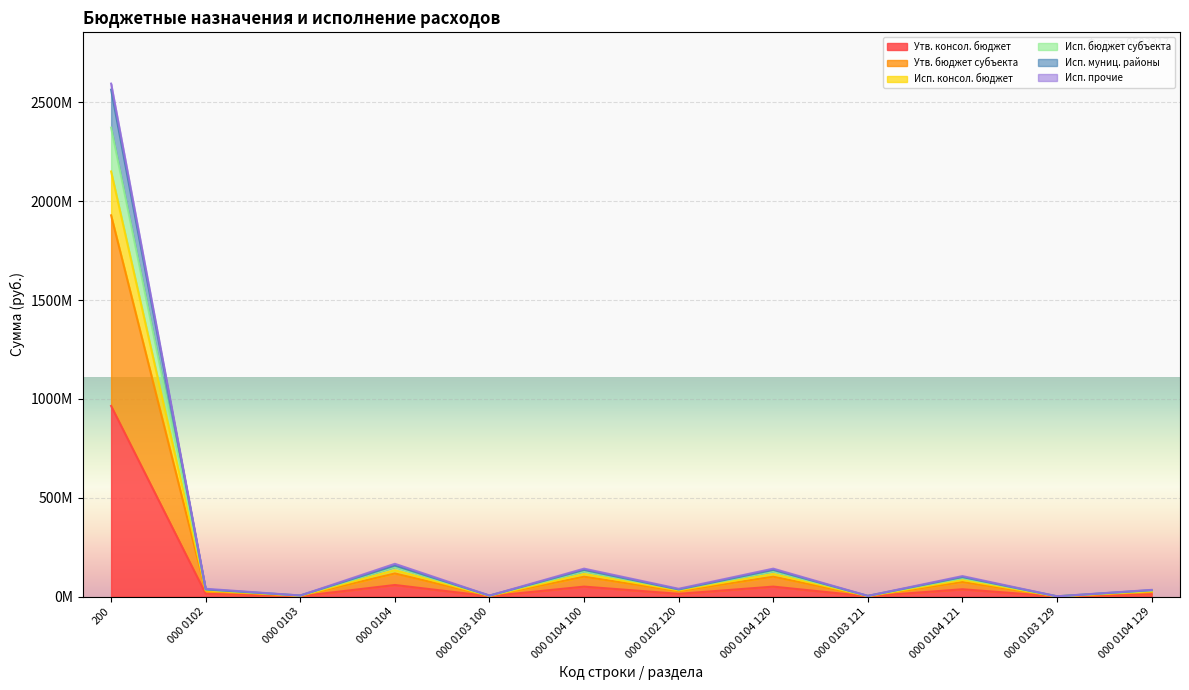

At which label does Исп. консол. бюджет reach its minimum?

000 0103 129